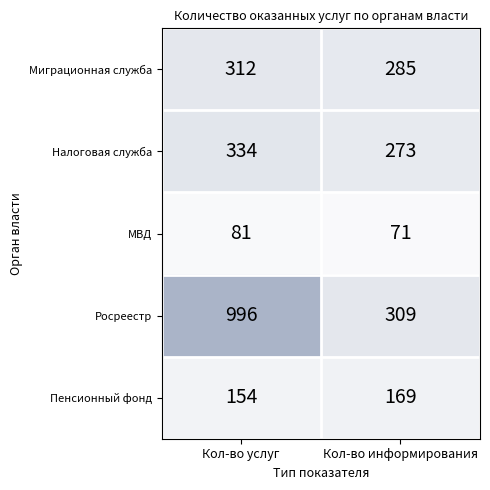

Which series has the widest spread of values?

Росреестр